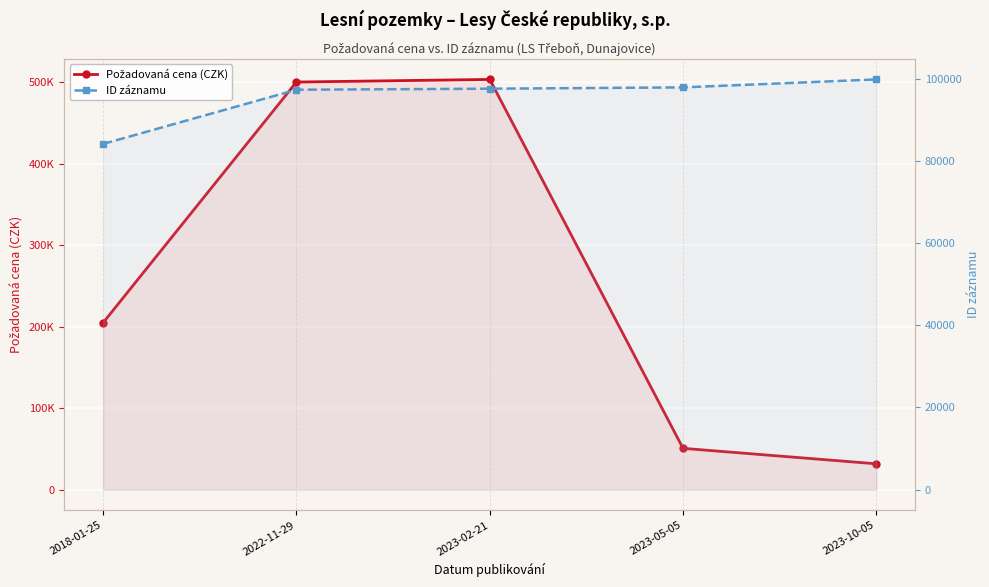

Reading left to right, what are all the values shown in this chart?

Požadovaná cena (CZK): 204890	500000	503220	50760	31790
ID záznamu: 84100	97282	97528	97851	99789